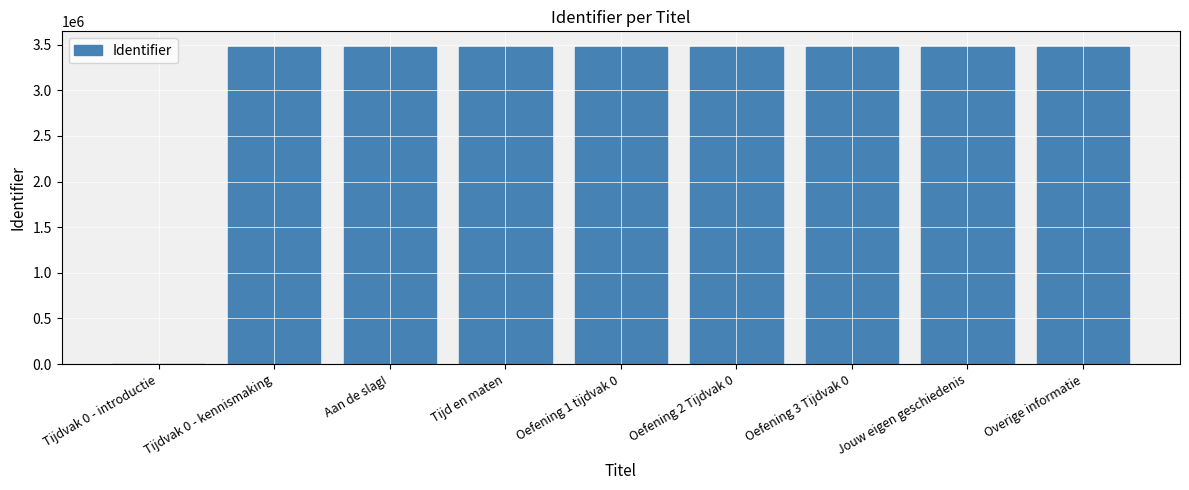

What is the greatest value displayed?

3472233